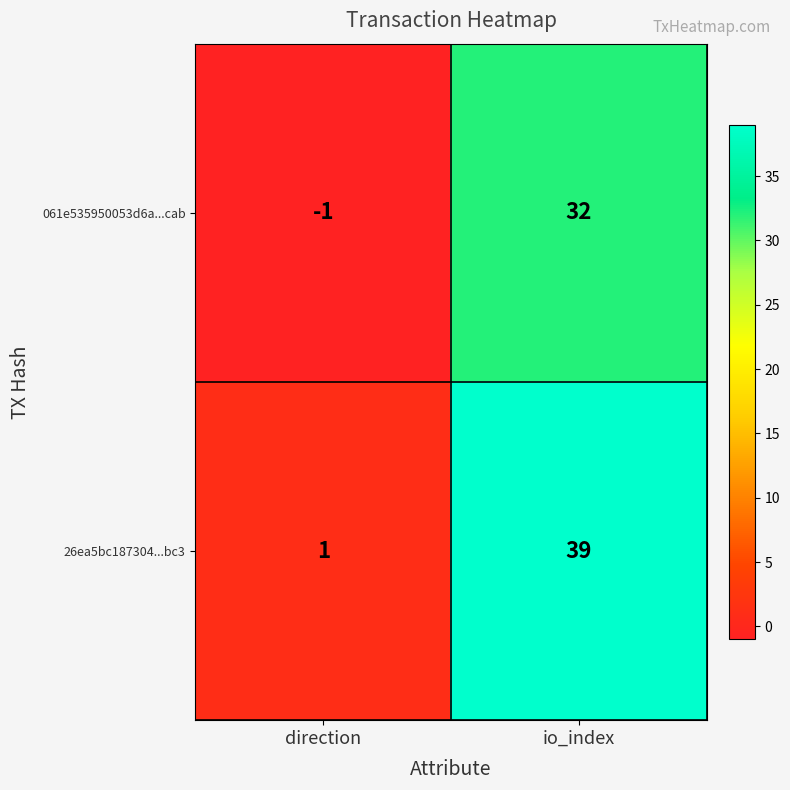

List the series in order of their peak value, highest first.

26ea5bc187304...bc3, 061e535950053d6a...cab